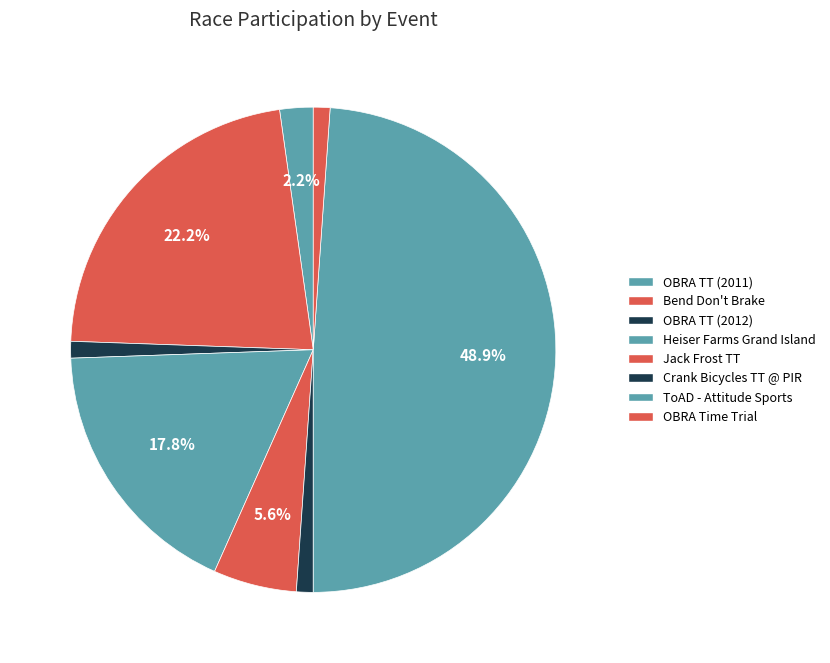

Is it true that ToAD - Attitude Sports is 49% of the pie?

True